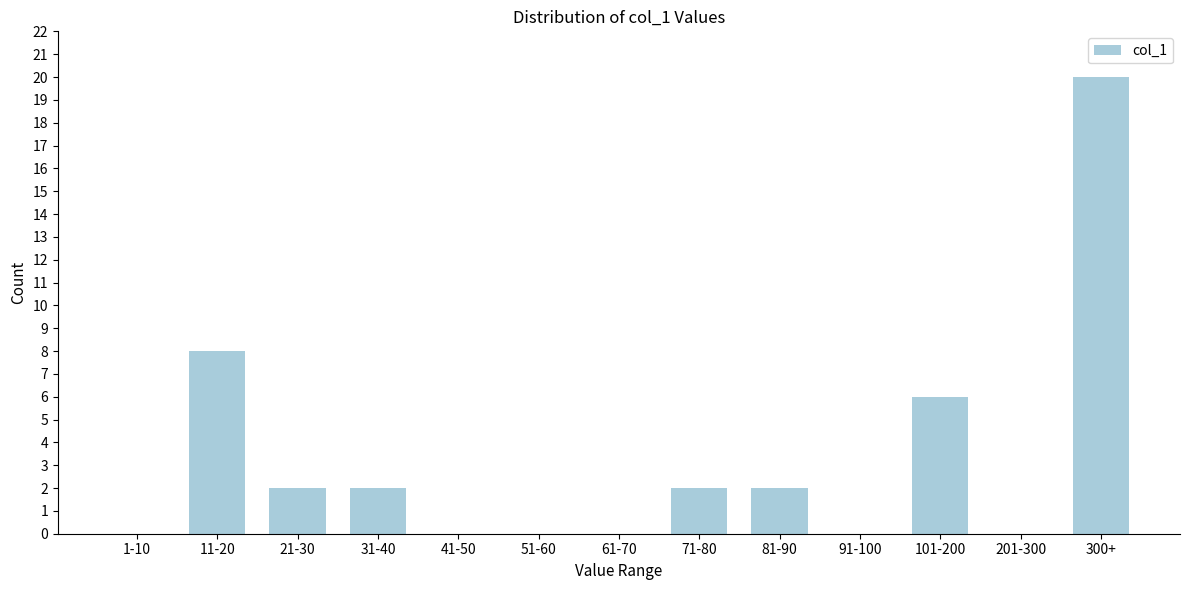

Reading left to right, list all the values displayed in this chart.

1-10=0	11-20=8	21-30=2	31-40=2	41-50=0	51-60=0	61-70=0	71-80=2	81-90=2	91-100=0	101-200=6	201-300=0	300+=20